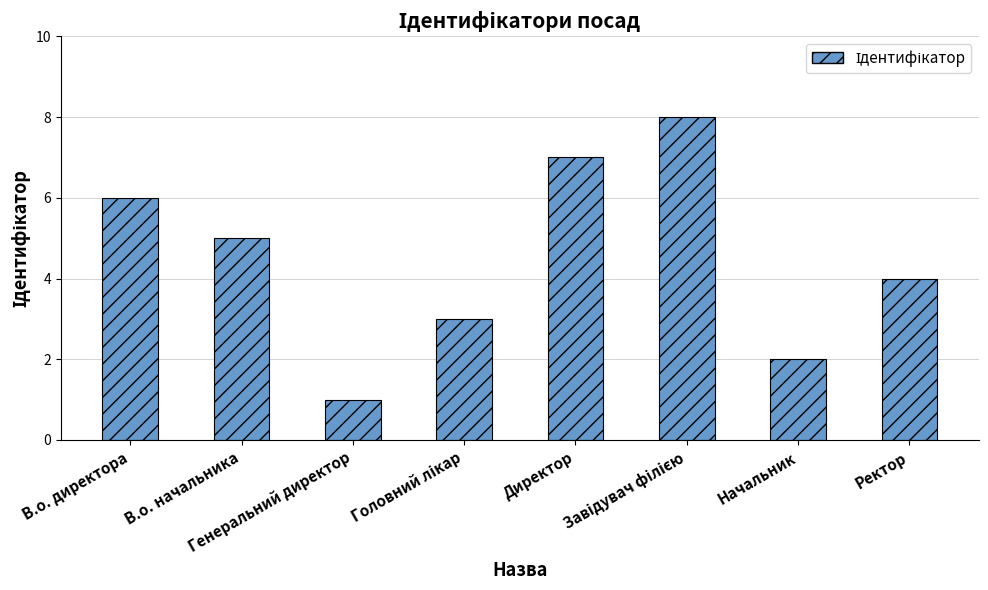

What is the sum of all values?

36